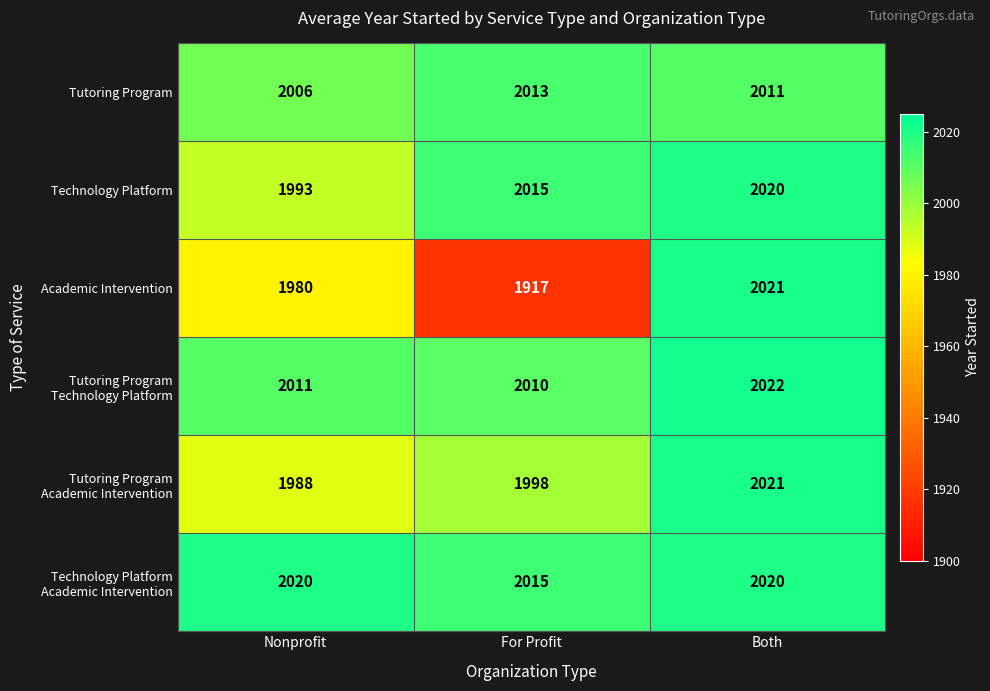

Which series has the largest range (max minus min)?

Academic Intervention